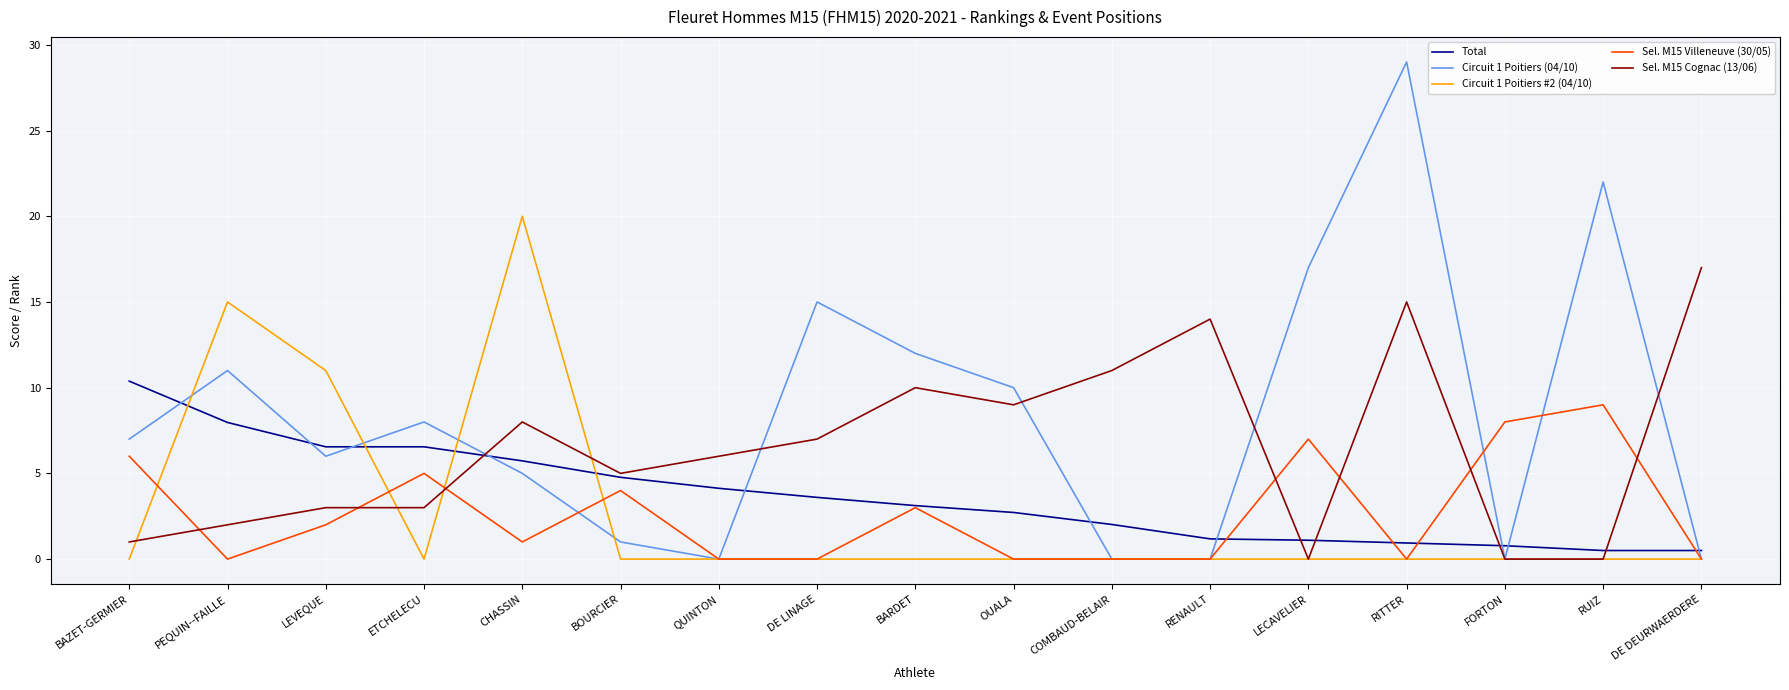

Does the chart have visible grid lines?

Yes